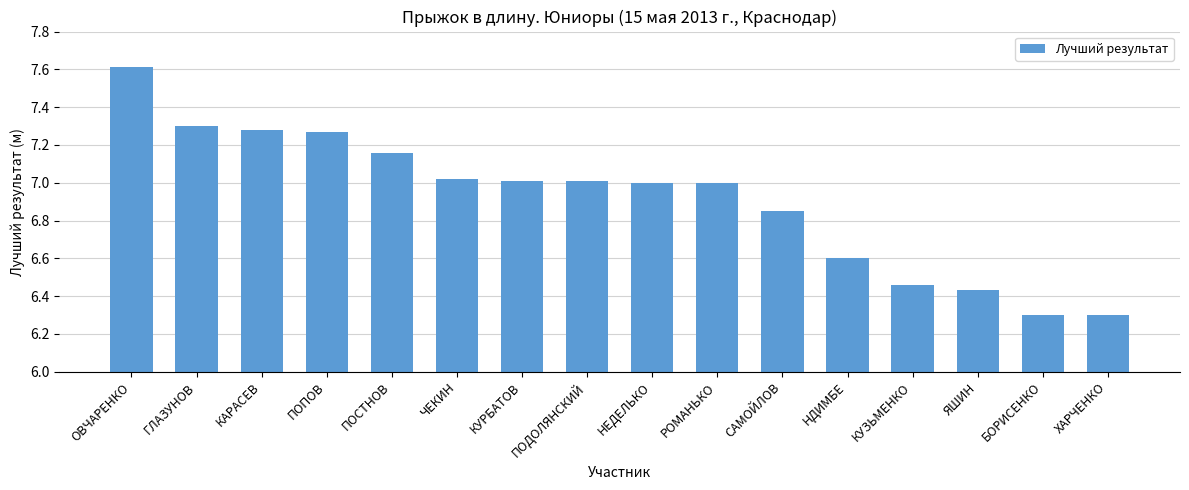

Between РОМАНЬКО and КУЗЬМЕНКО, which is larger?

РОМАНЬКО